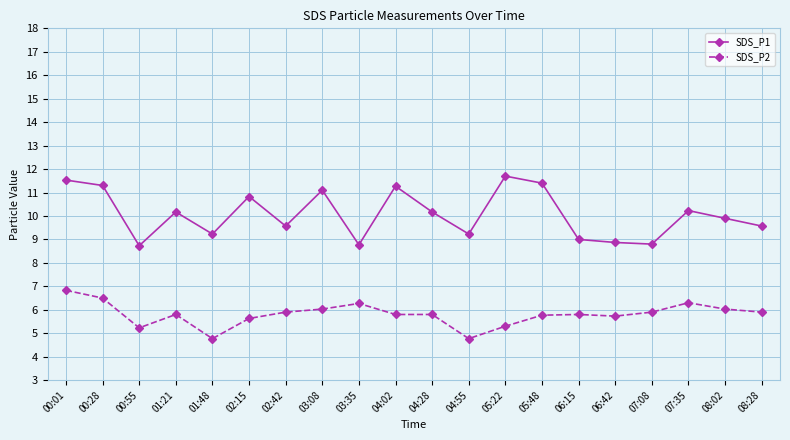

True or false: SDS_P2 and SDS_P1 cross at least once.

False